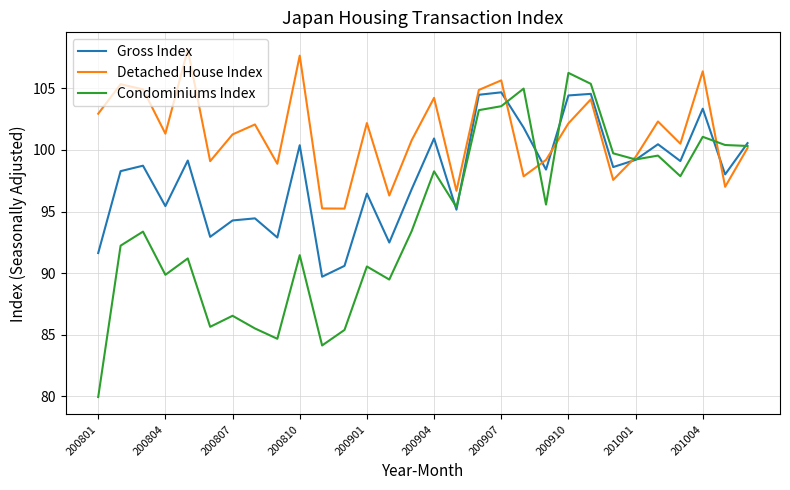

Rank the series by their maximum value, from highest to lowest.

Detached House Index, Condominiums Index, Gross Index